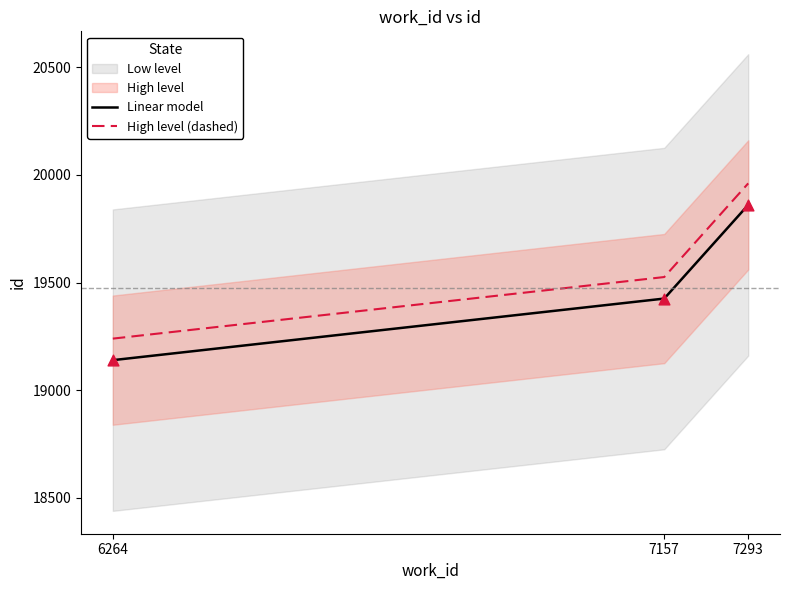

List the labels in order of High level (dashed) value, largest first.

7293, 7157, 6264